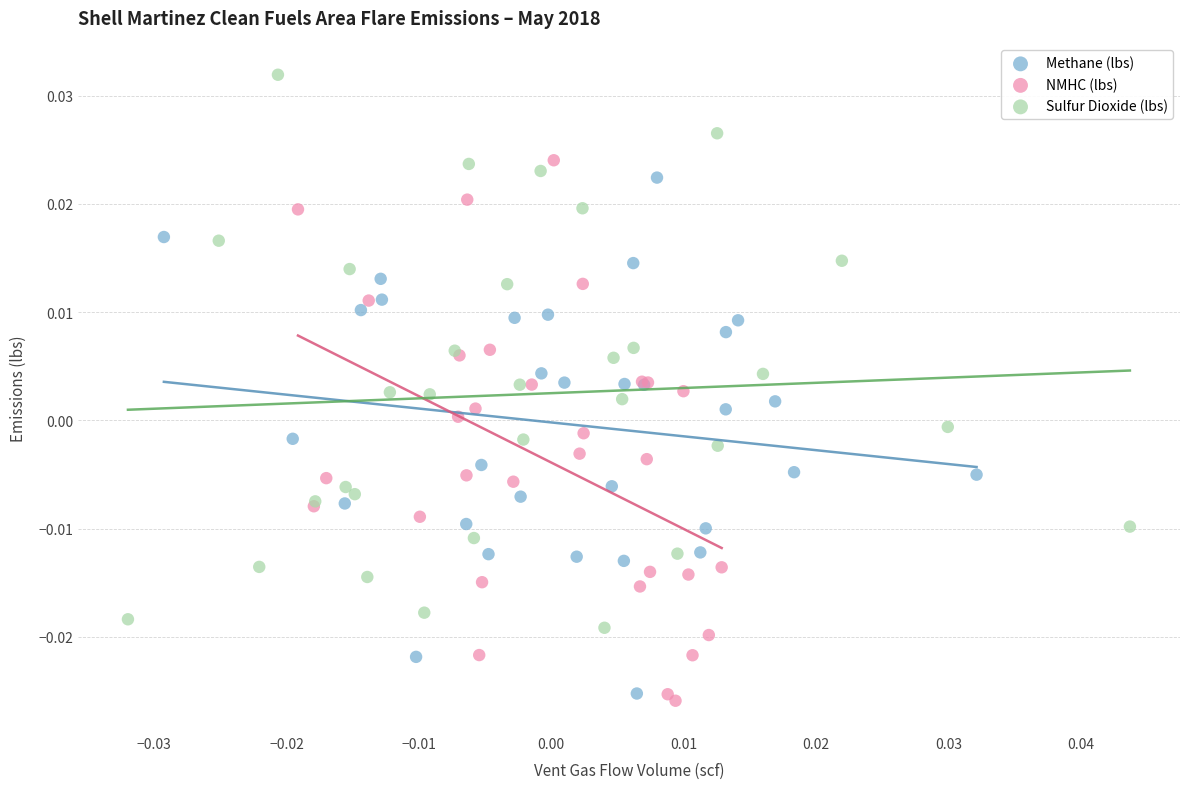

Which series reaches the maximum Y coordinate?

Sulfur Dioxide (lbs)